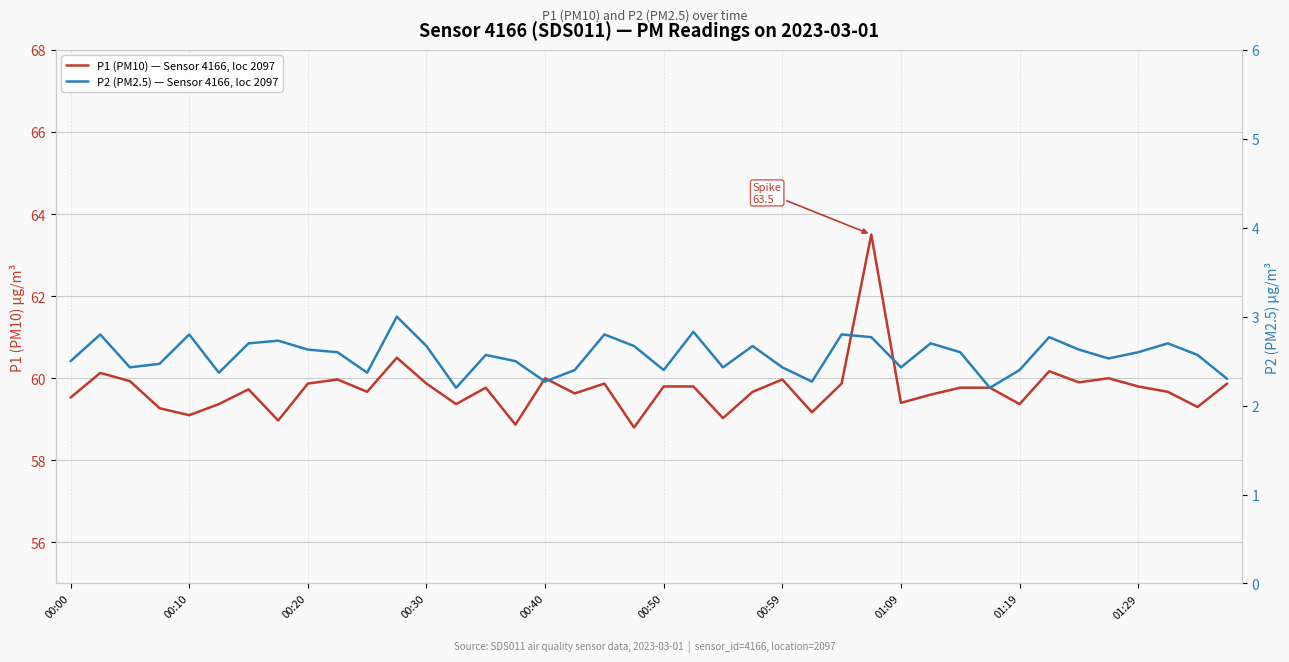

The value of P2 (PM2.5) — Sensor 4166, loc 2097 at 10 is 3.7. True or false?

False